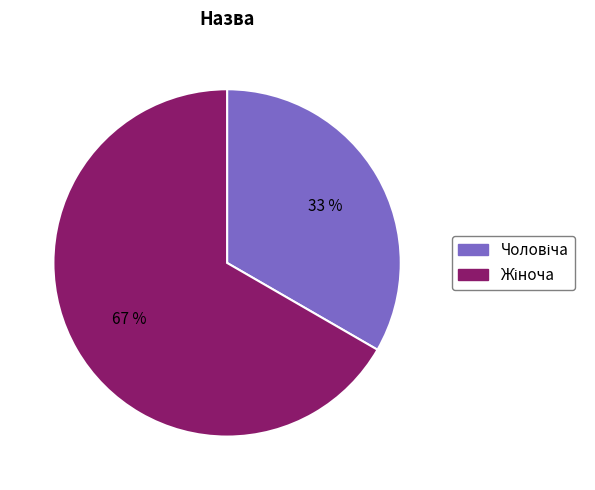

Is there a majority slice in this chart?

Yes